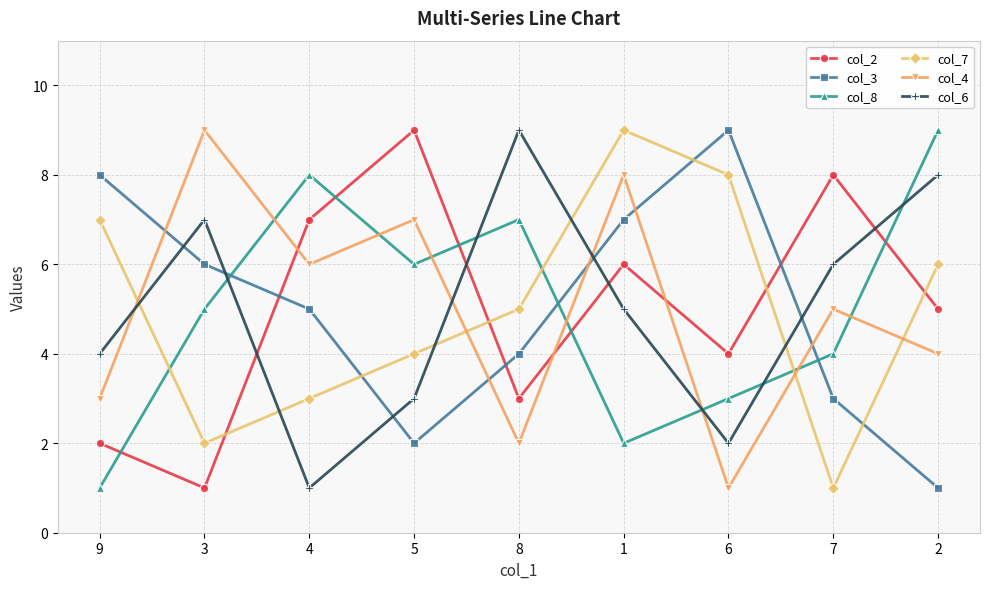

True or false: col_3 and col_6 cross at least once.

True